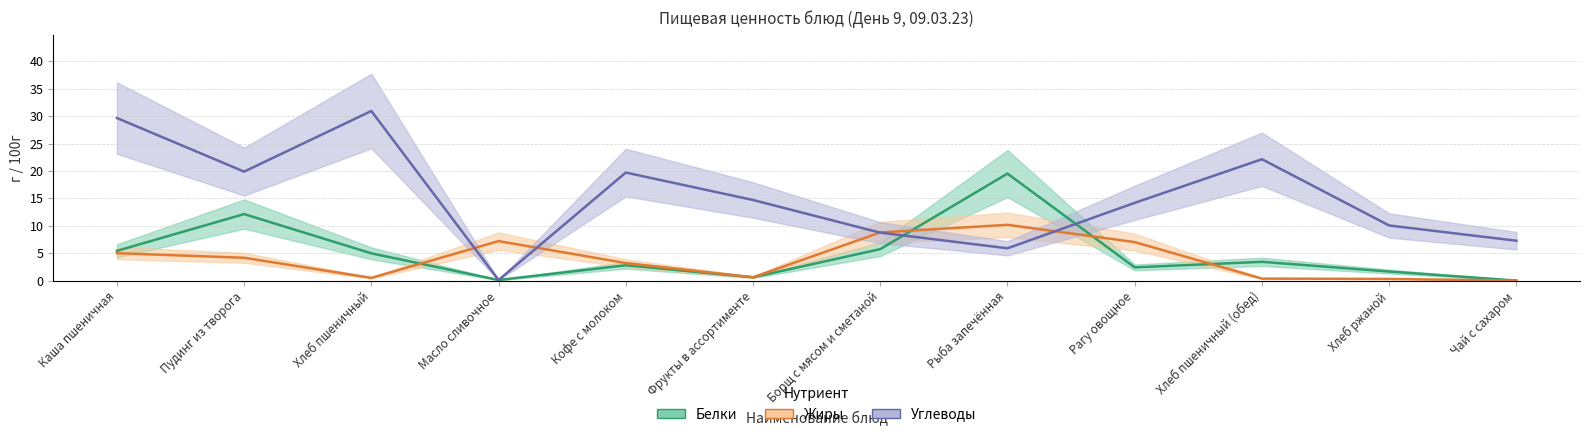

Where is the first local maximum for Углеводы?

Хлеб пшеничный